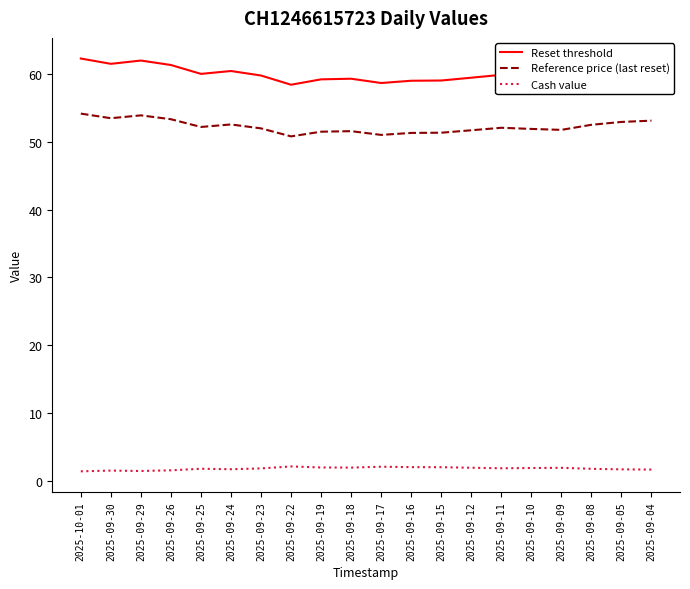

The Reference price (last reset) series shows 52.0 at 2025-09-23. True or false?

True